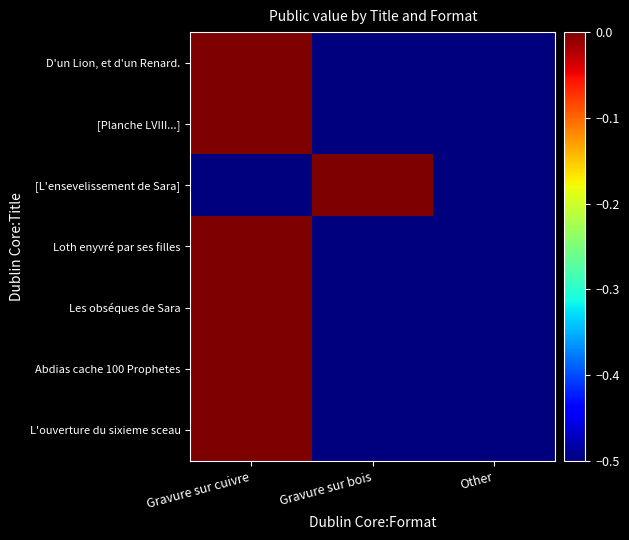

What is the spread (max minus min) of values at Gravure sur bois?

1.0